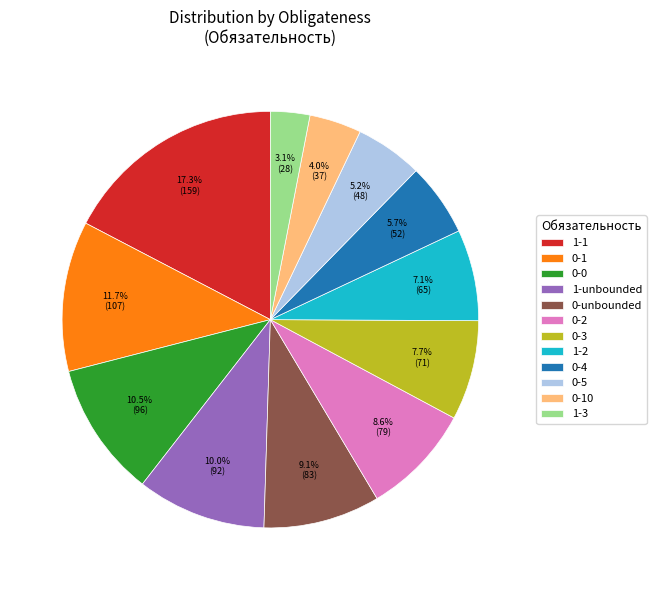

Combined, do 0-3 and 0-0 account for over 50%?

No